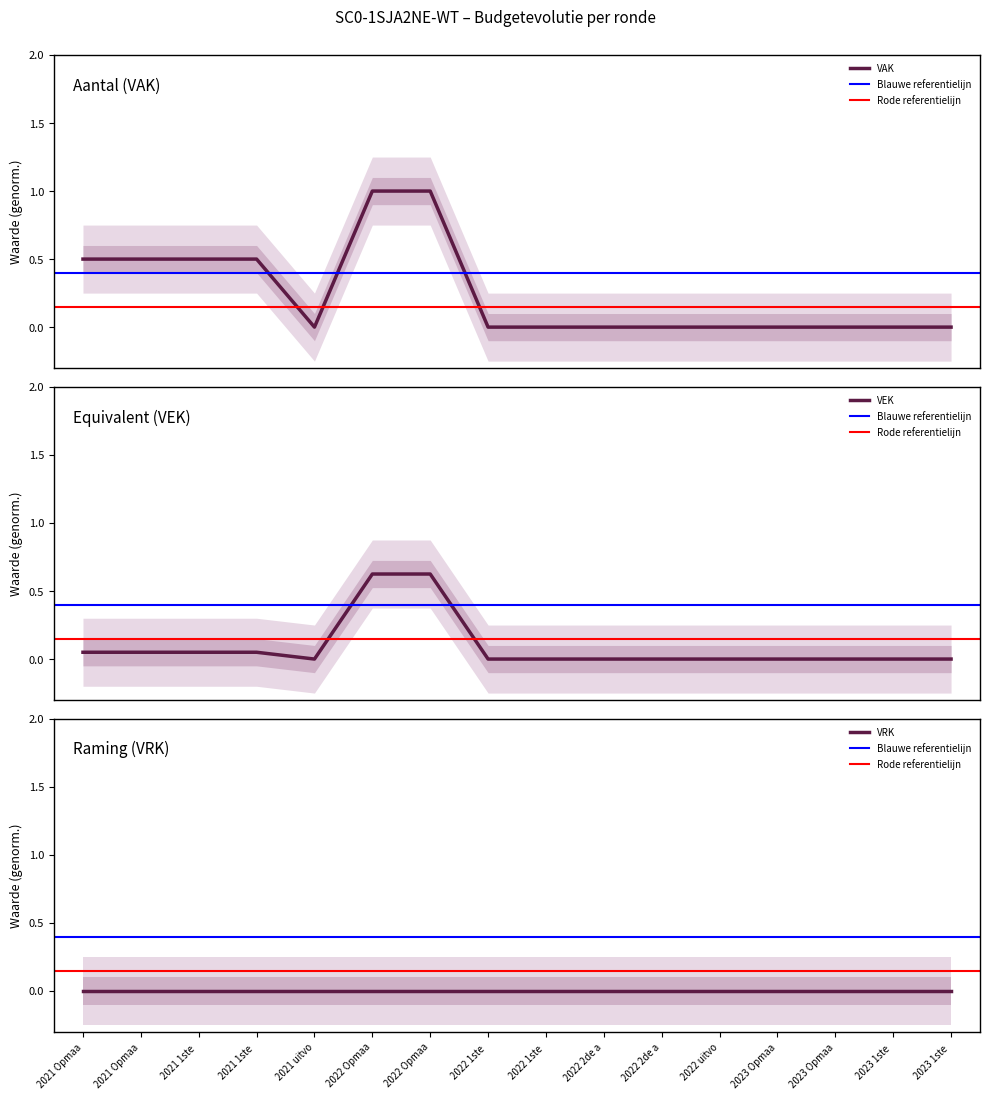

What is the total value across all series at 2021 1ste?

0.6